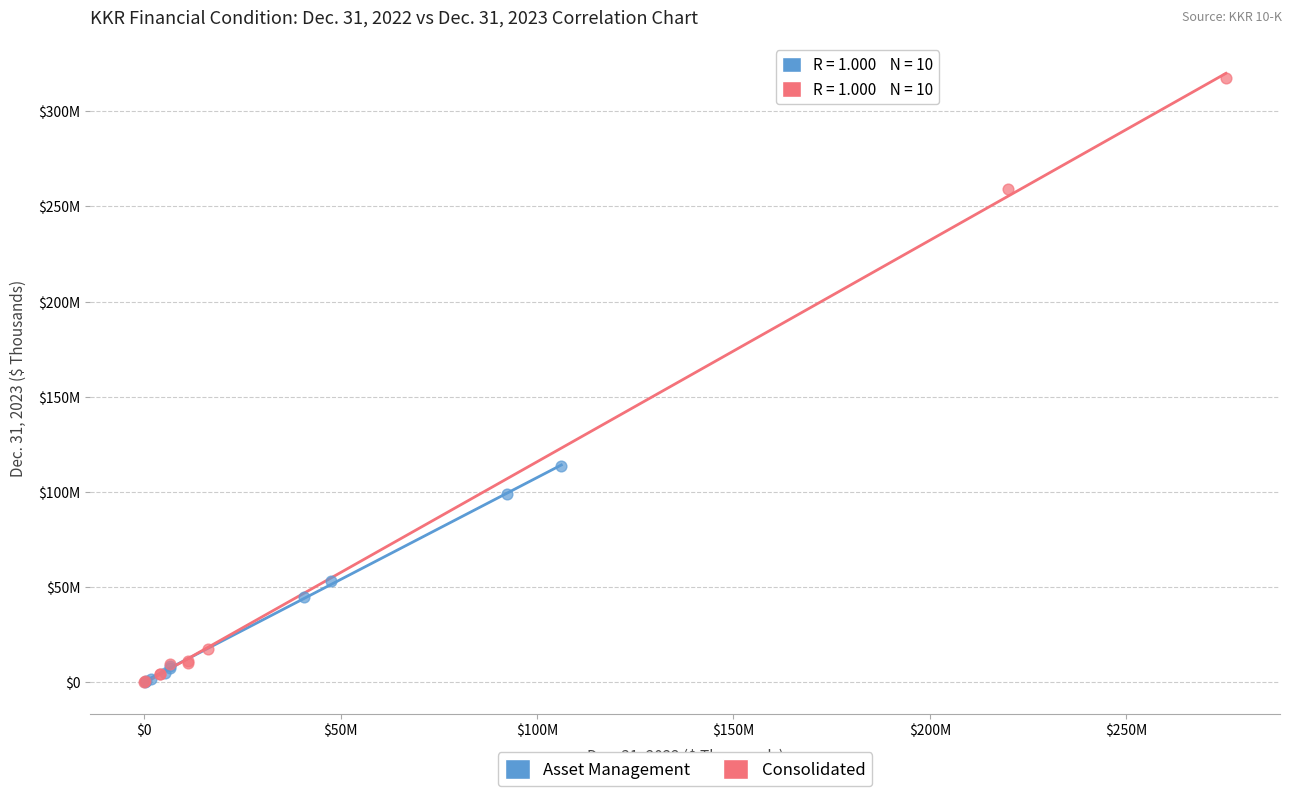

Which series reaches the maximum Y coordinate?

Consolidated